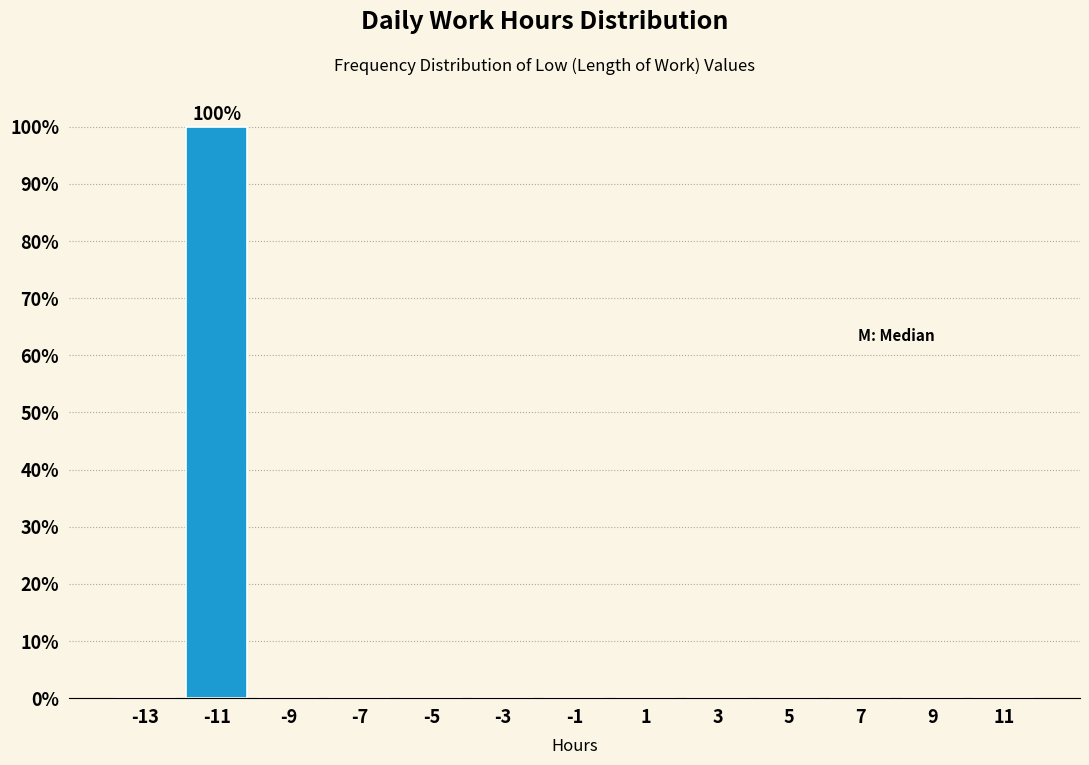

Which range on the x-axis has the tallest bar?

-12 to -10